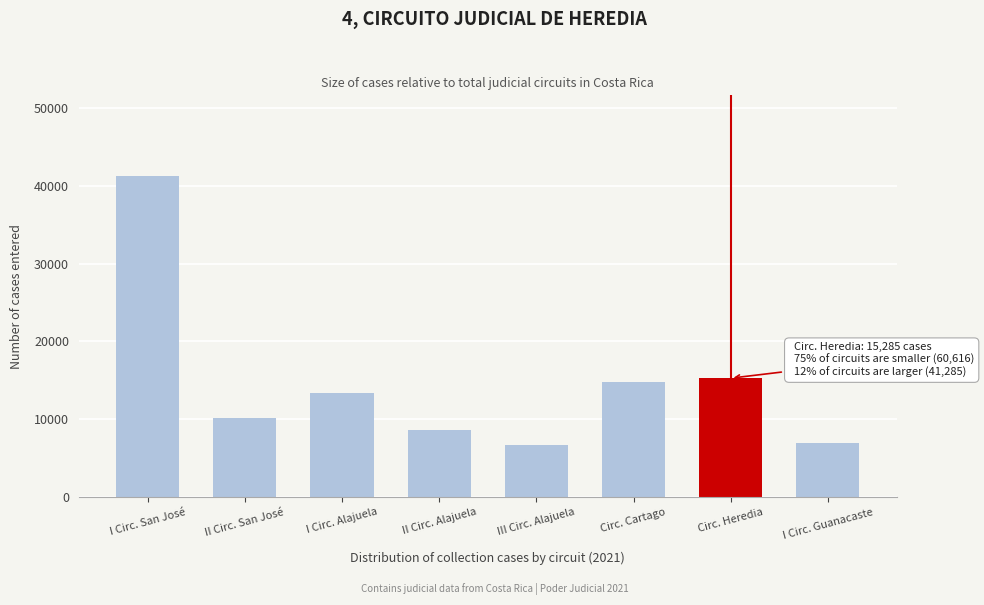

Reading left to right, transcribe all the data shown in this chart.

I Circ. San José=41285	II Circ. San José=10212	I Circ. Alajuela=13367	II Circ. Alajuela=8609	III Circ. Alajuela=6641	Circ. Cartago=14821	Circ. Heredia=15285	I Circ. Guanacaste=6966